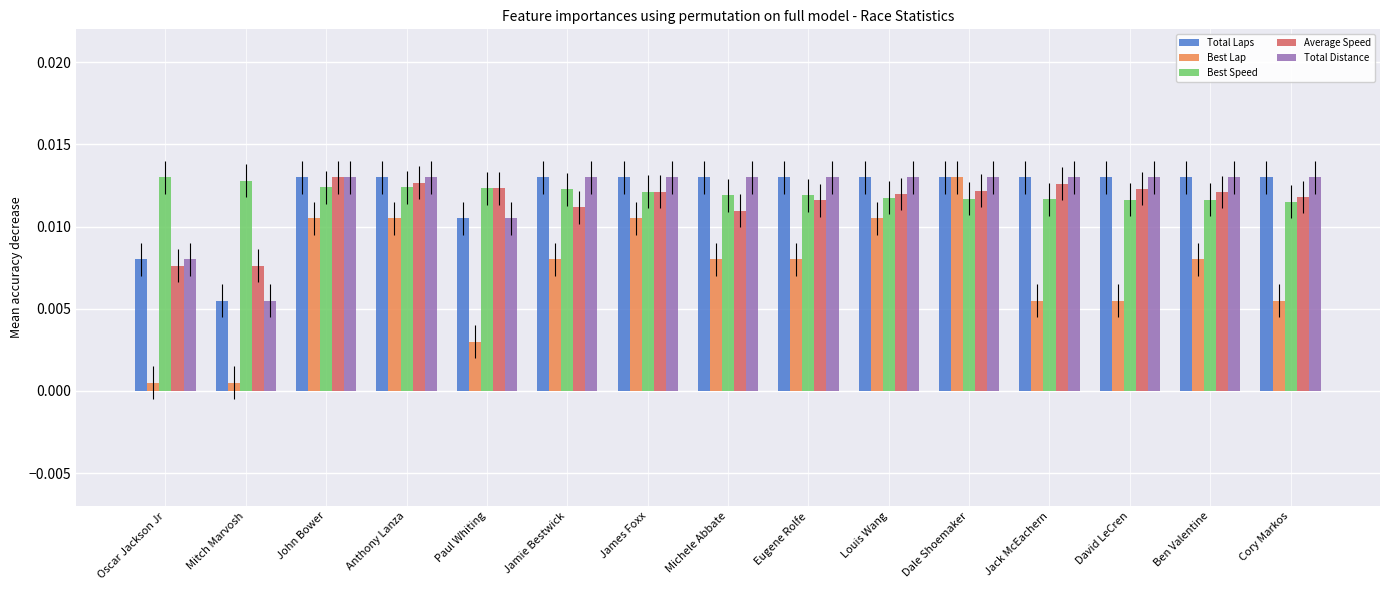

Which category has the lowest value across all series?

Oscar Jackson Jr